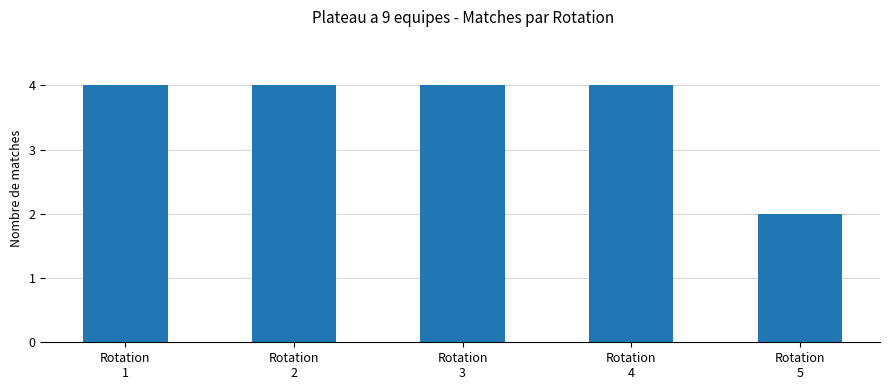

What is the value of the 3rd bar from the left?

4